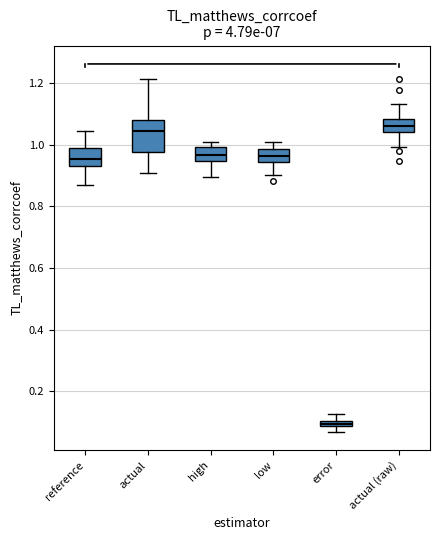

Where does the upper whisker of the box for error end on the y-axis? The values are not printed on the chart, so give them approximately, as read against the axis.

0.12